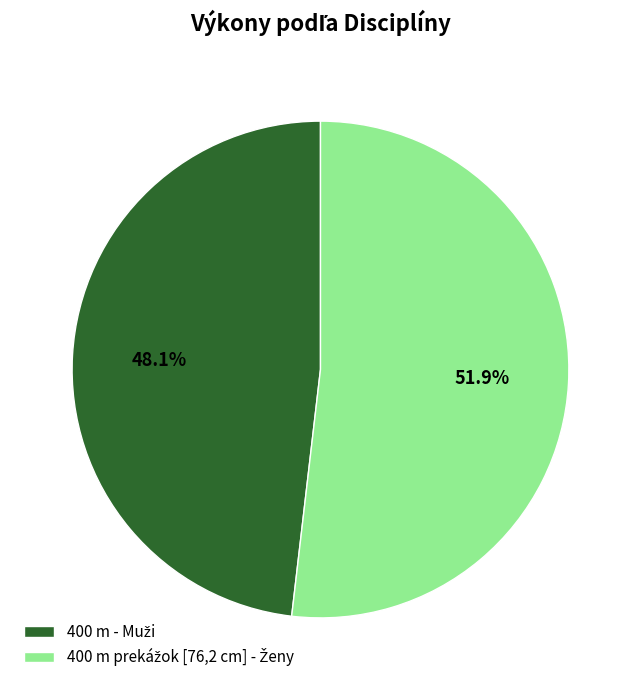

Is there a majority slice in this chart?

Yes